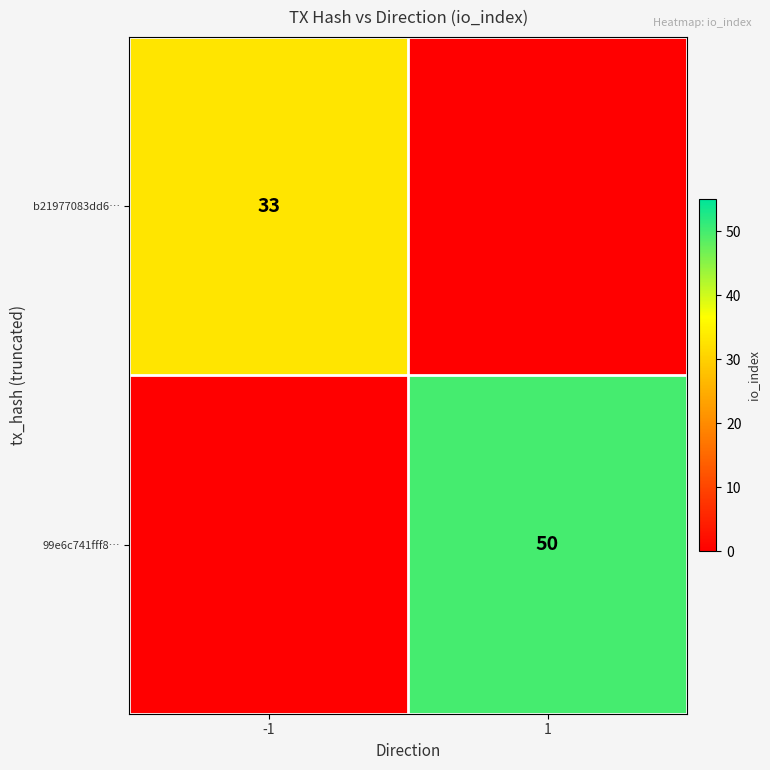

Is it true that b21977083dd6… equals 33 at -1?

True